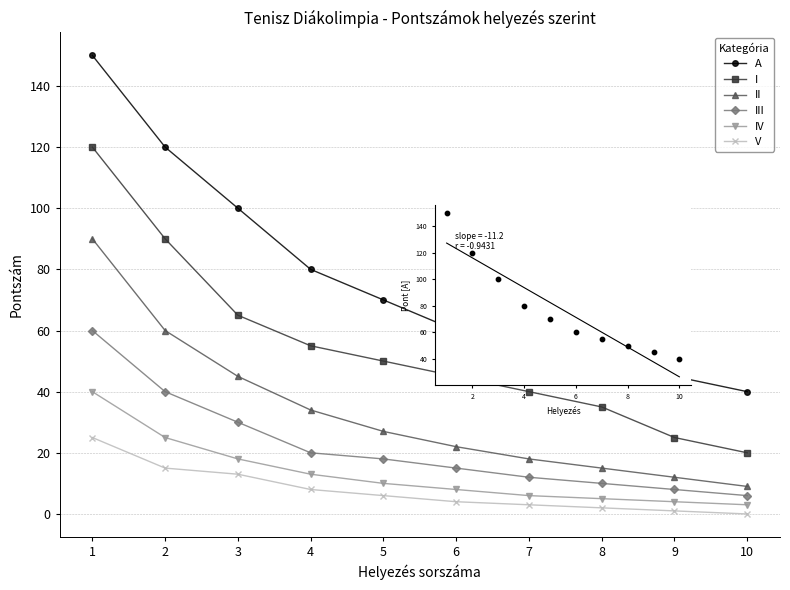

At which category is the sum across all series the highest?

1